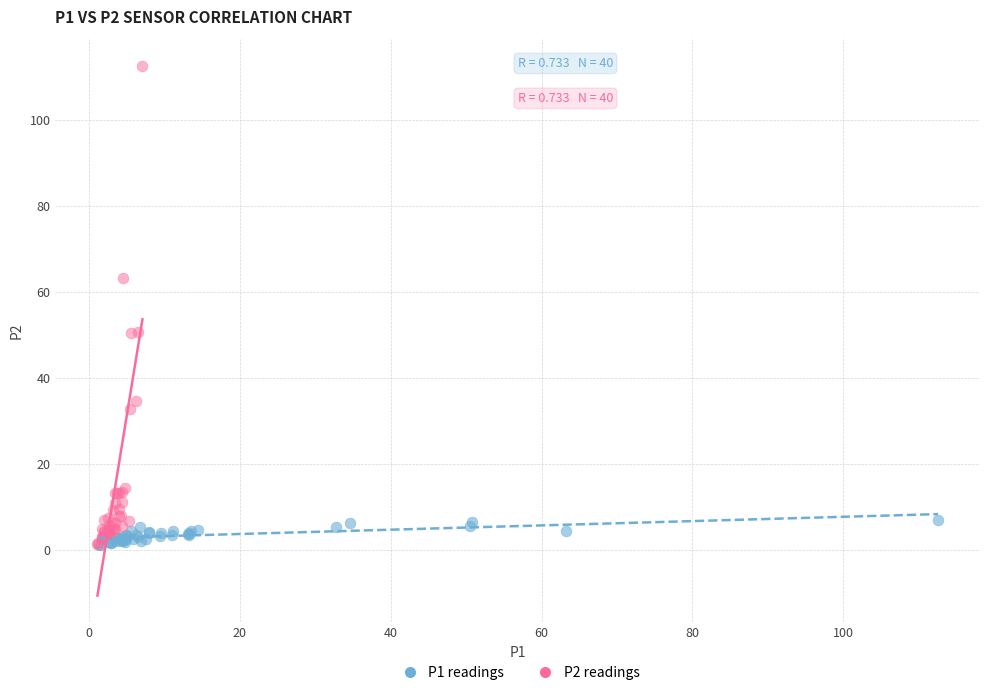

Which series has the largest Y range (max minus min)?

P2 readings